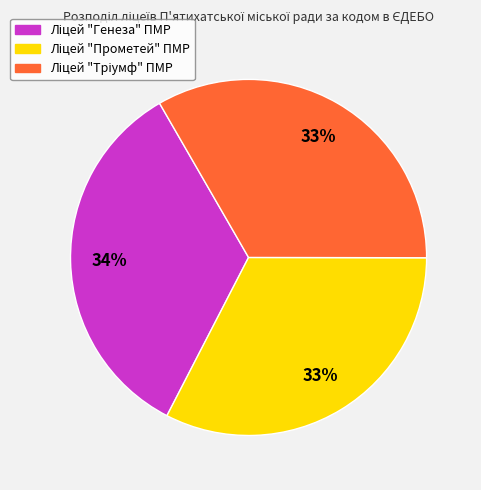

To the nearest percent, what is the average slice percentage?

33%